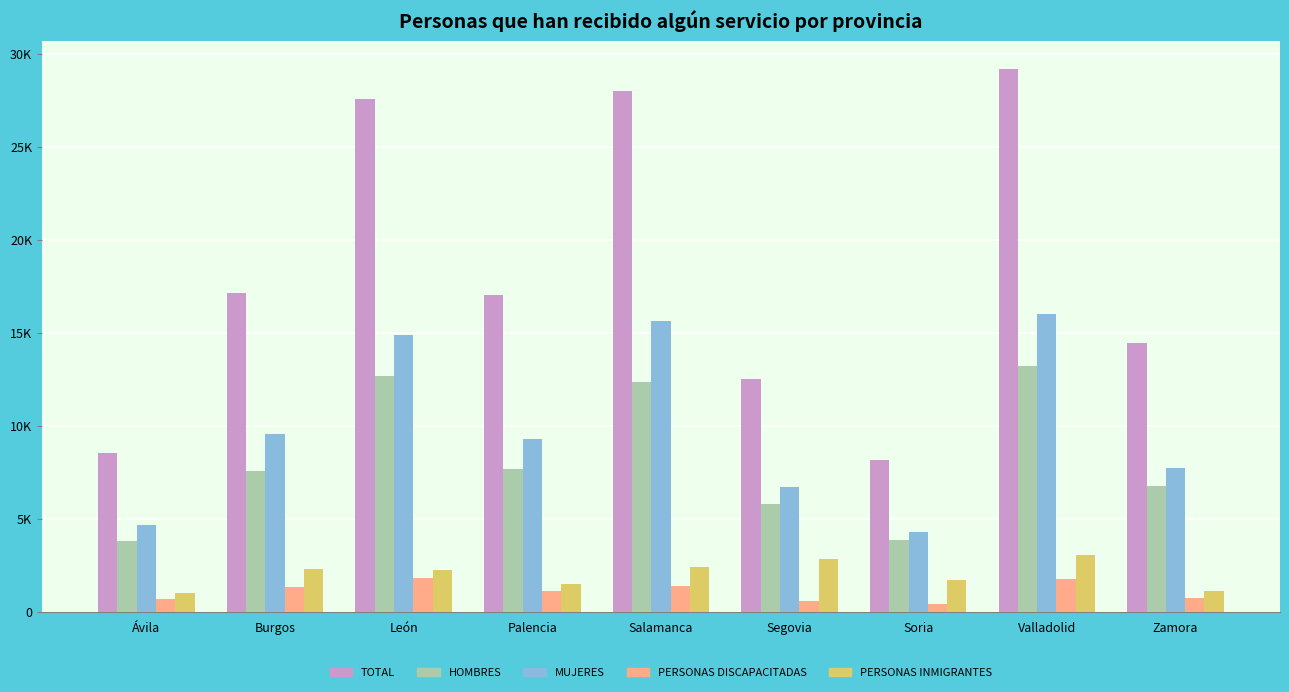

Are the bars horizontal?

No